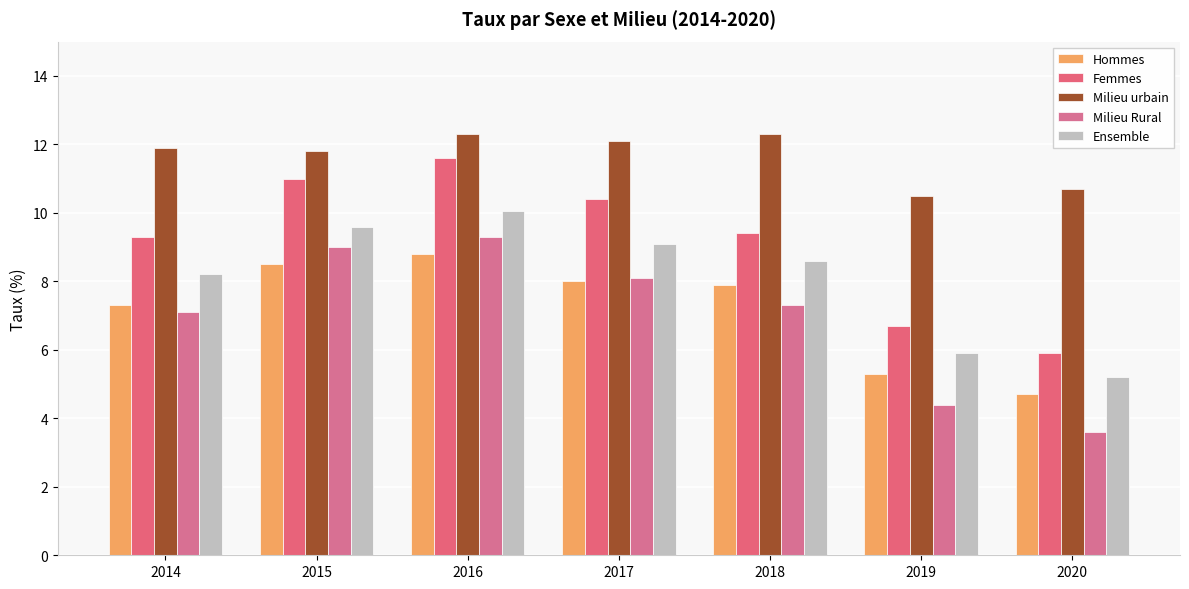

What is the difference between the second highest and second lowest values in the Ensemble series?

3.7